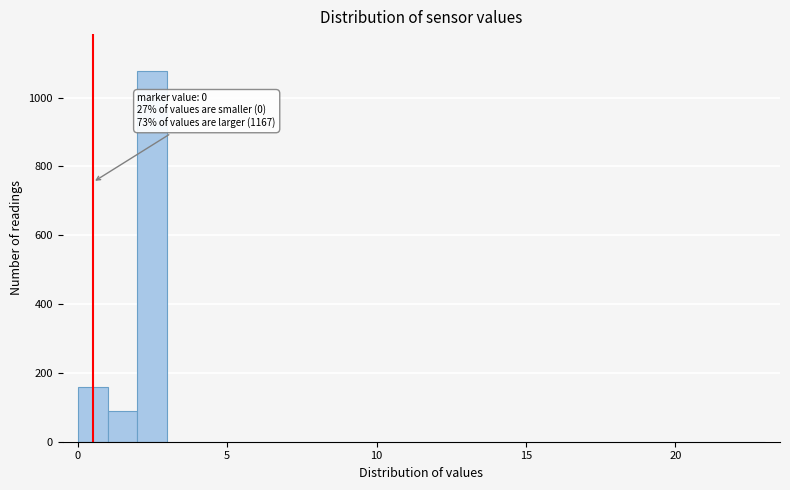

Read against the x-axis, roughly where is the centre of the tallest bar?

2.5